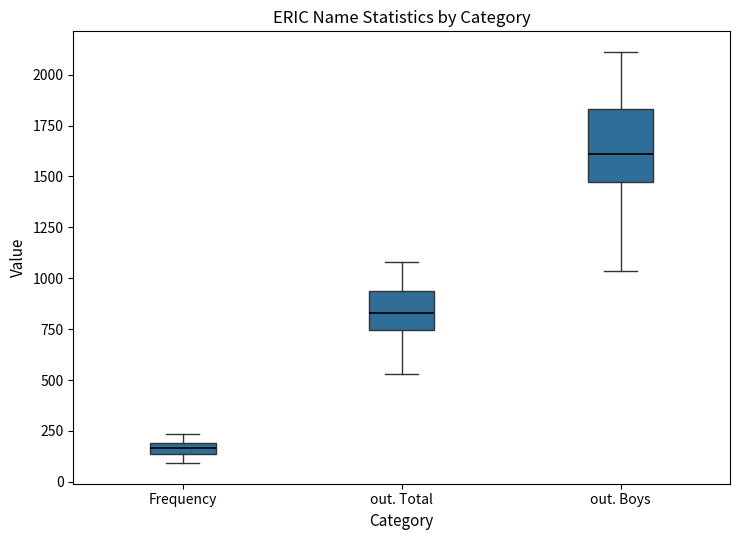

Which box is the tallest, from its lower edge to its upper edge?

out. Boys